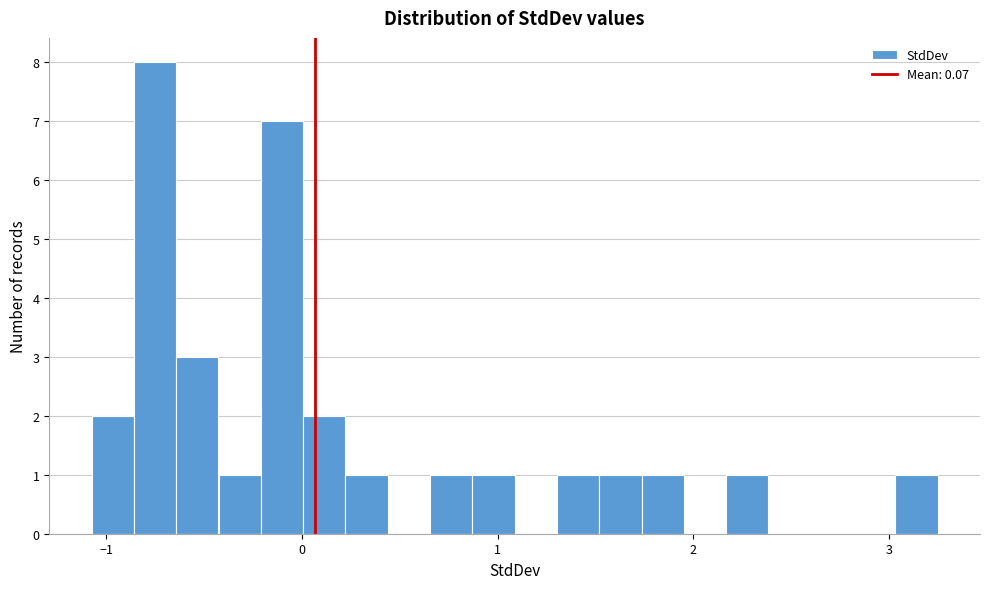

Around what value on the x-axis is the tallest bar? Give the approximate position of its centre, as read against the axis.

-0.8